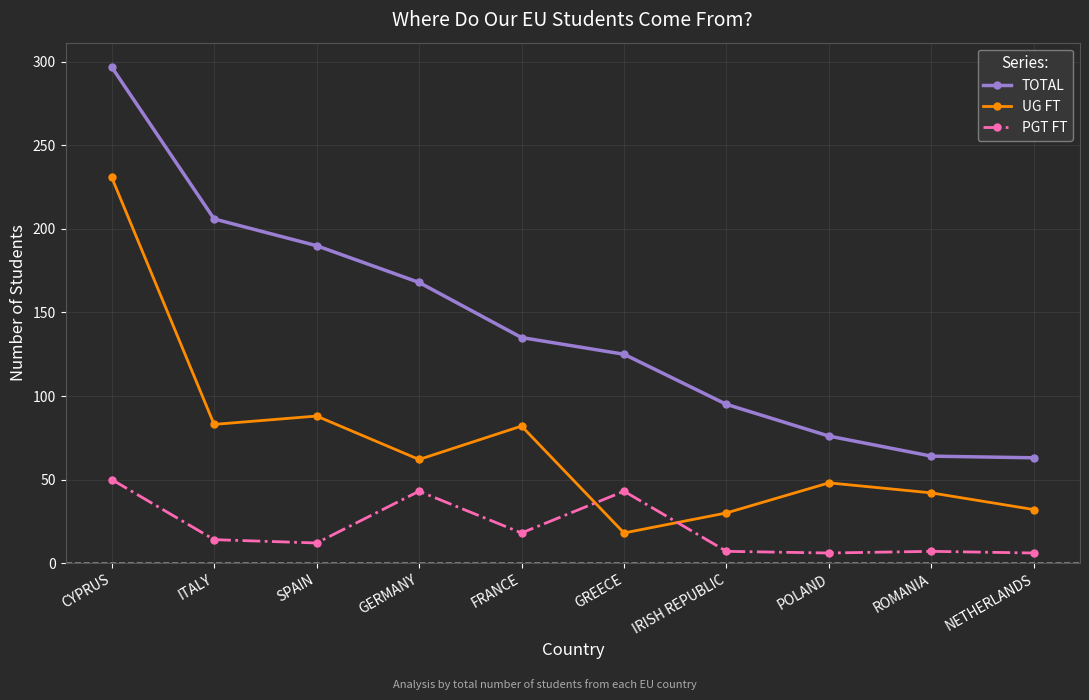

Which series changed the most between ROMANIA and NETHERLANDS?

UG FT